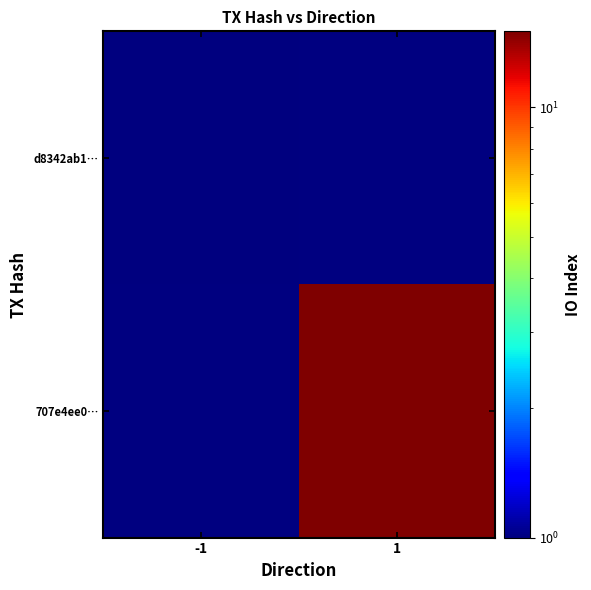

List the series in order of their peak value, lowest first.

d8342ab1…, 707e4ee0…